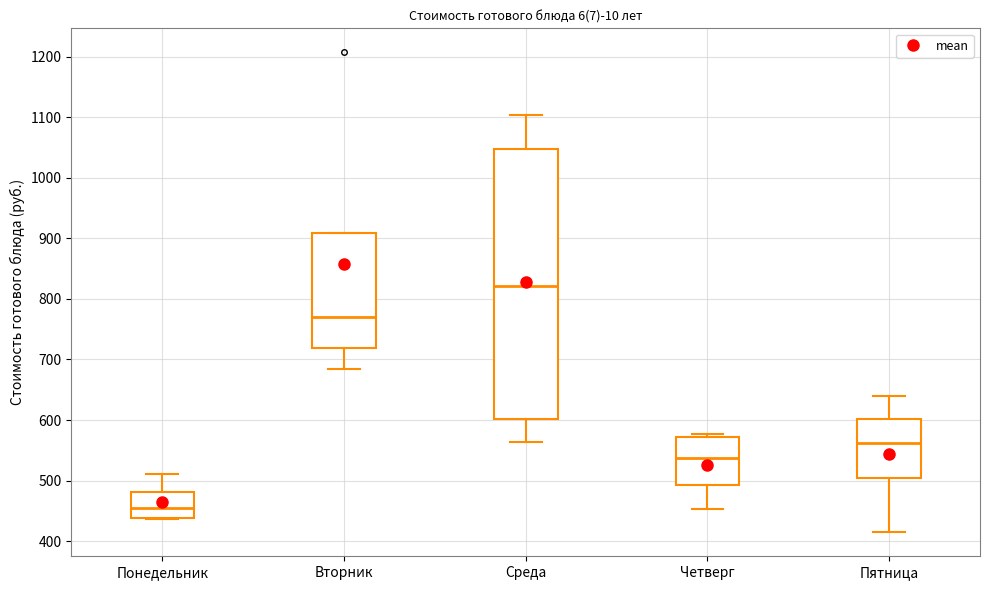

Where is the lower edge of the box for Понедельник on the y-axis? The values are not printed on the chart, so give them approximately, as read against the axis.

440